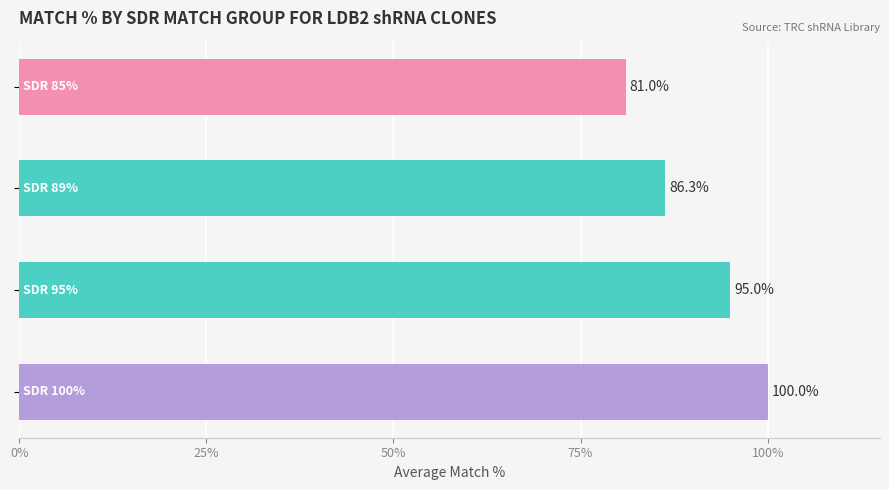

Are the bars grouped side by side (vs. stacked)?

No